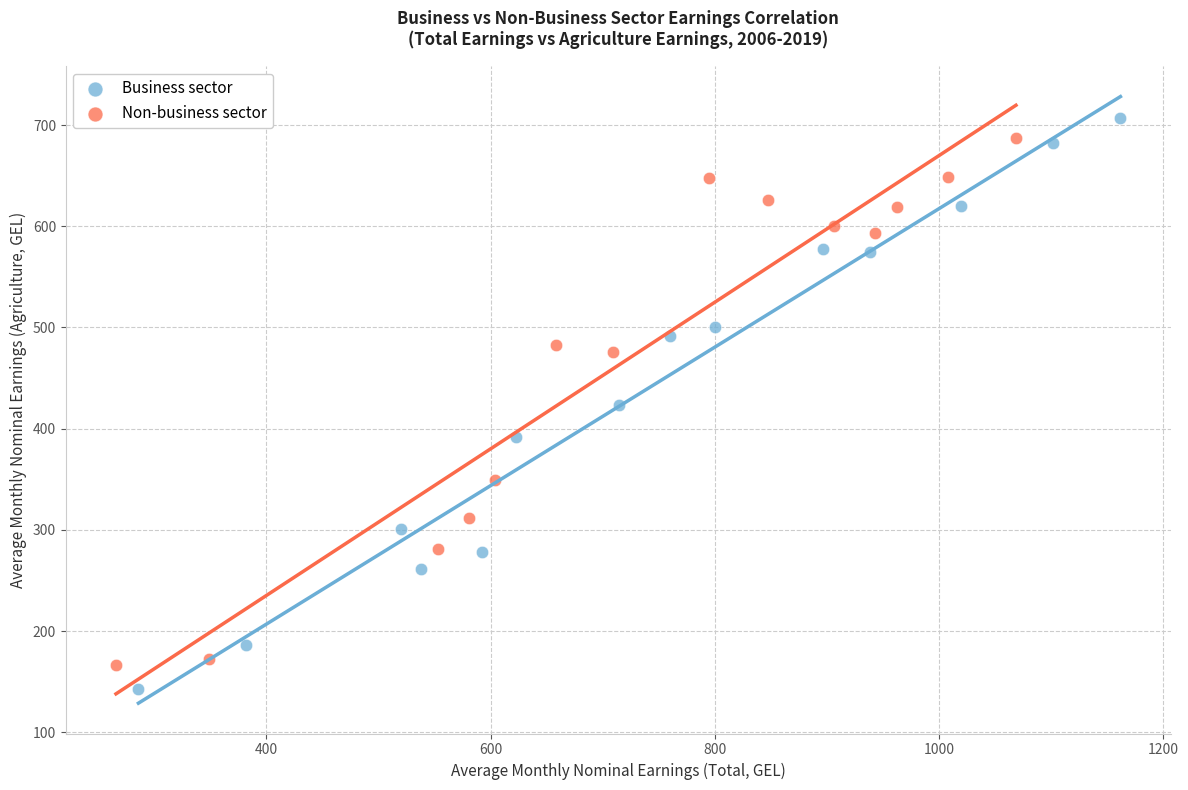

Which series has the widest spread of Y values?

Business sector